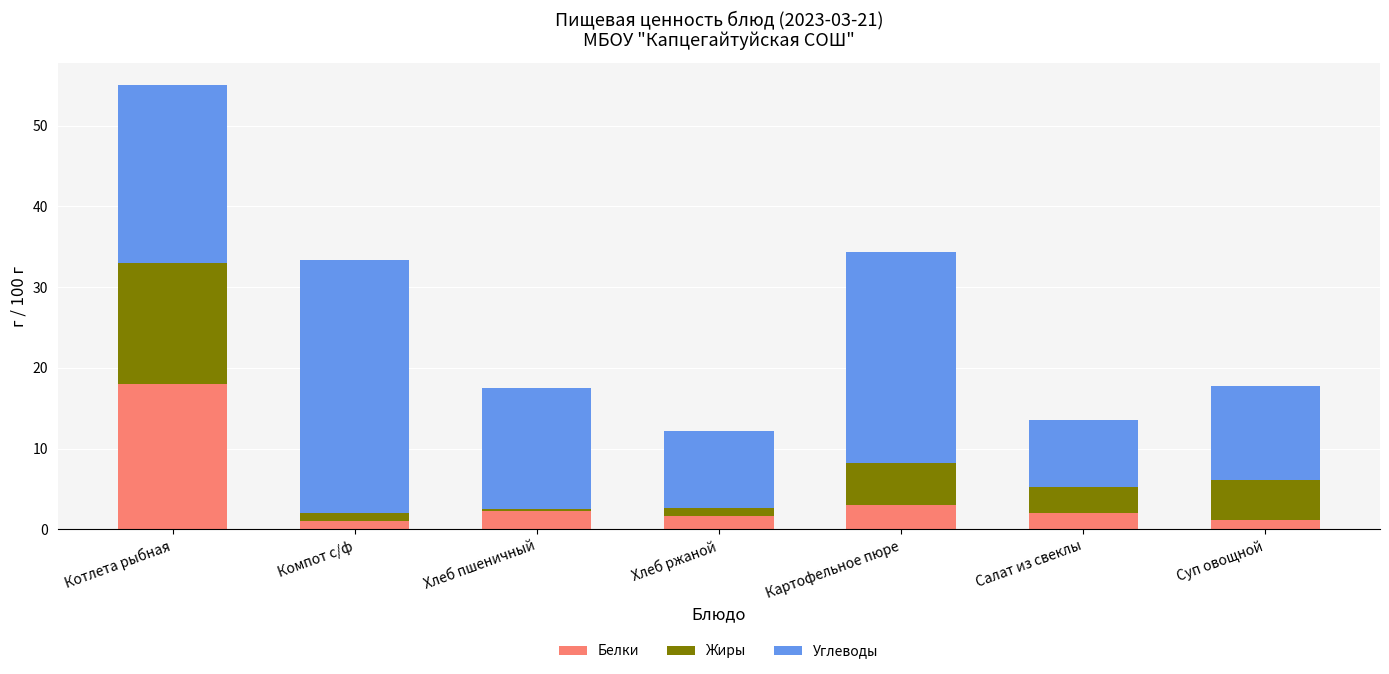

What is the total value across all series at Хлеб ржаной?

12.2